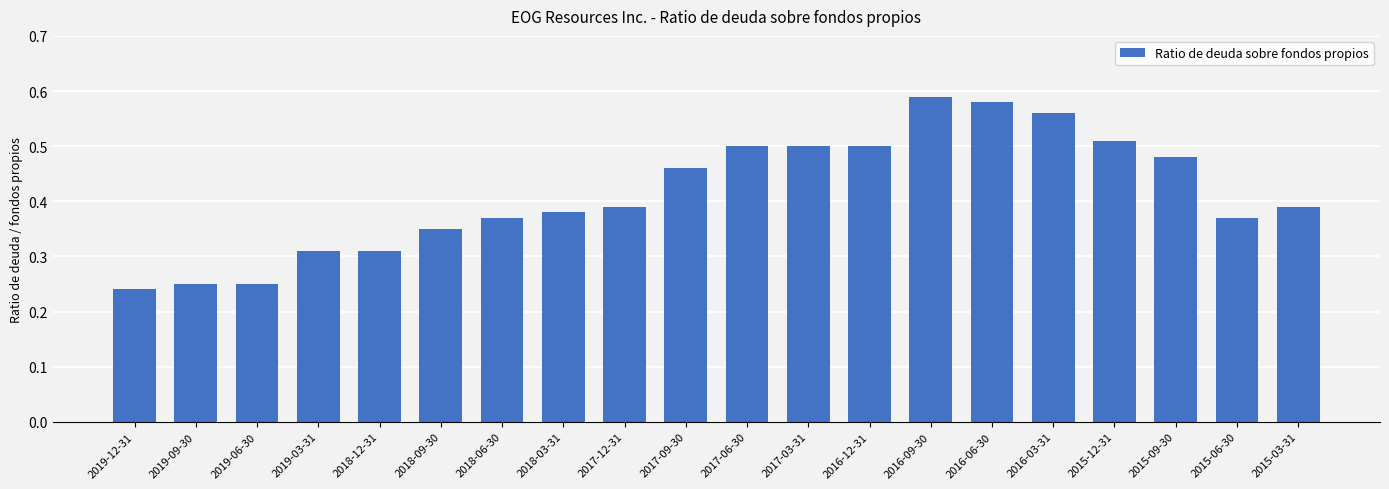

What is the label of the 7th bar from the right?

2016-09-30